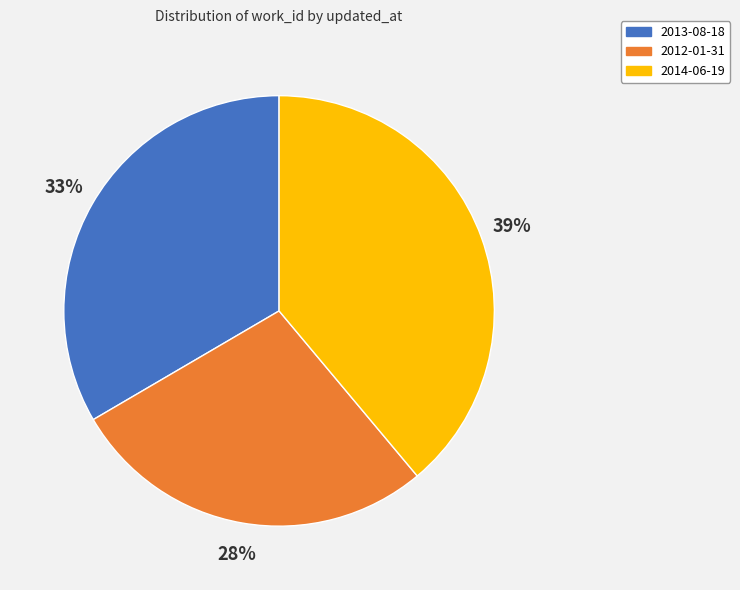

Which slice is the smallest?

2012-01-31